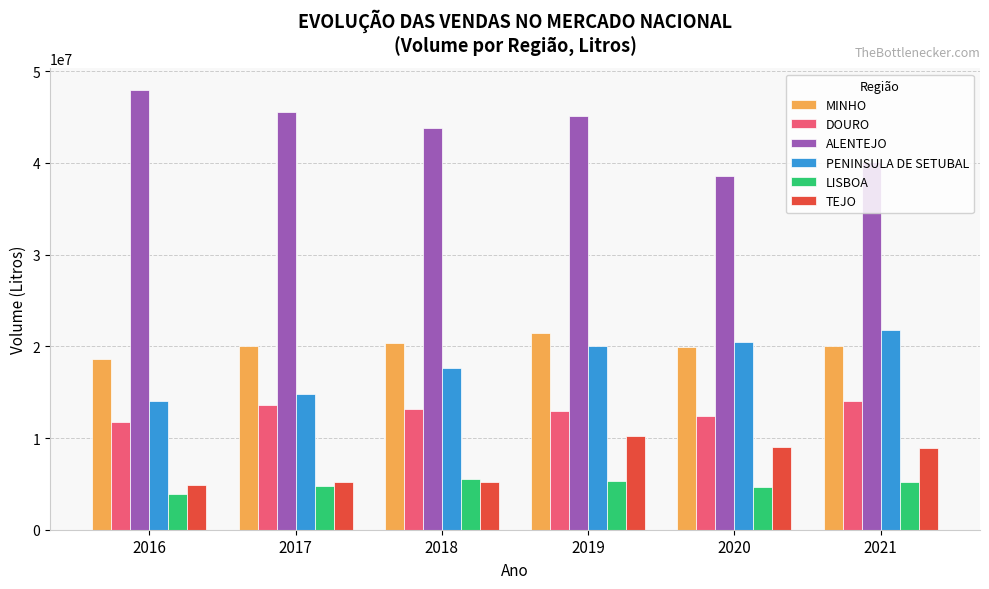

Rank the series at 2019 from lowest to highest value.

LISBOA, TEJO, DOURO, PENINSULA DE SETUBAL, MINHO, ALENTEJO